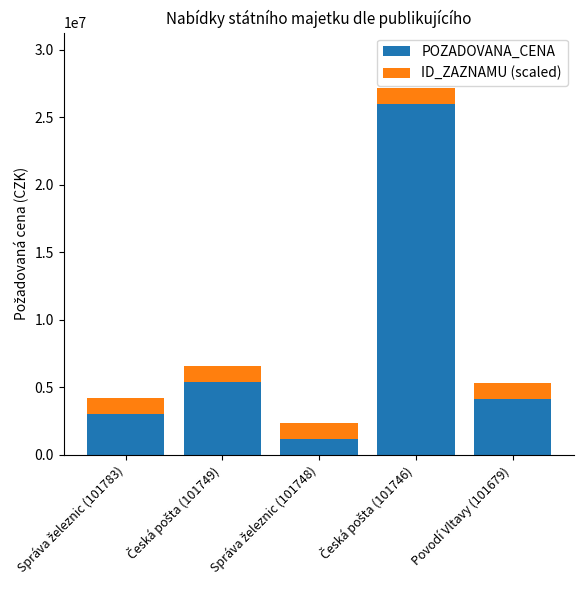

What is the total value across all series at Povodí Vltavy (101679)?

5333020.8